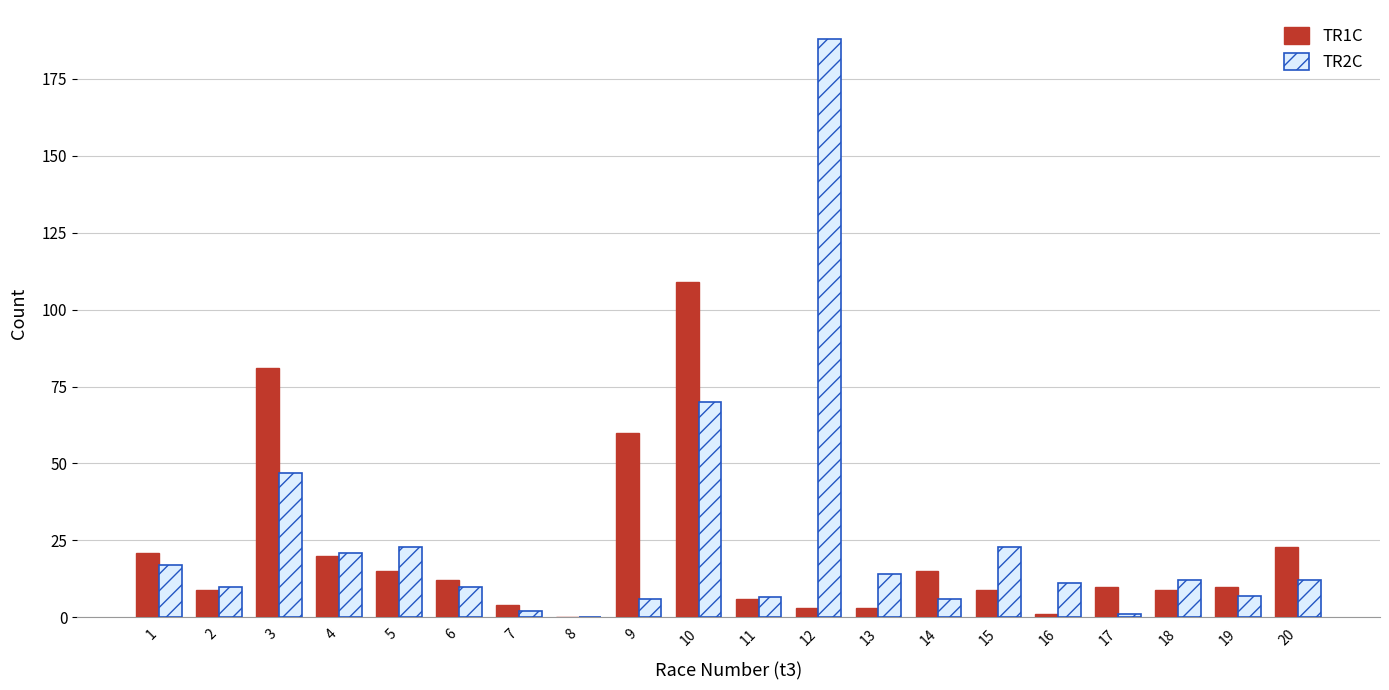

Is the value of TR2C at 5 greater than the value of TR1C at 8?

Yes